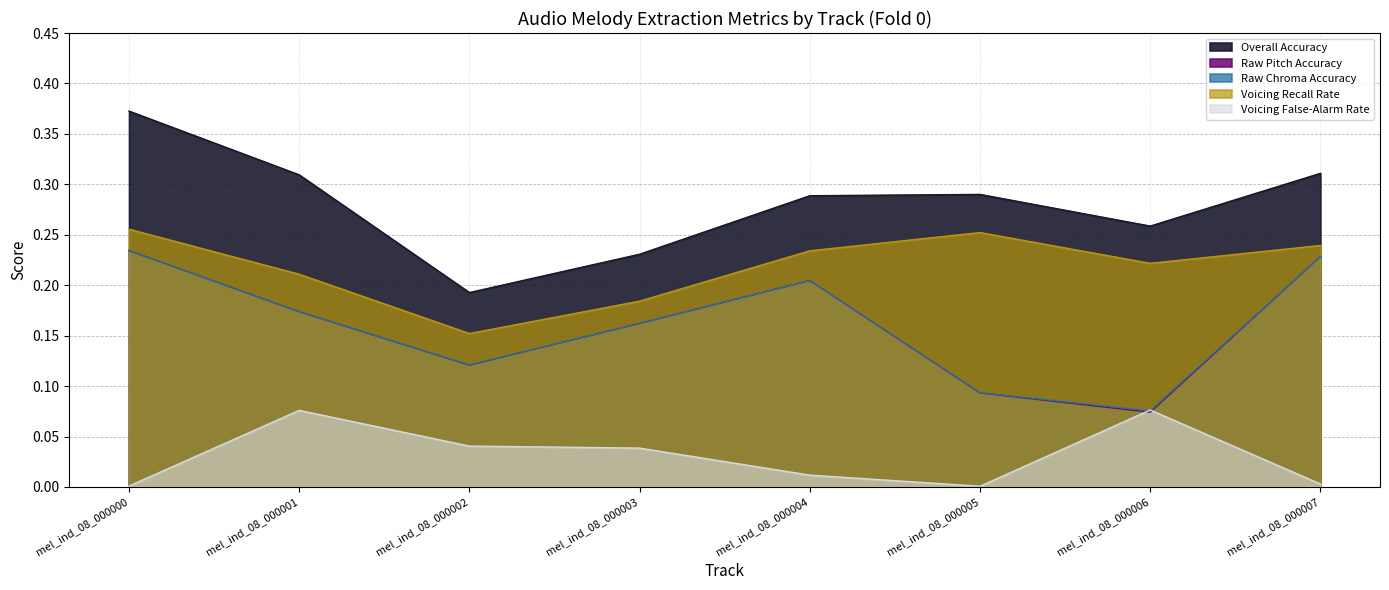

What are all the series names shown in the legend?

Overall Accuracy, Raw Pitch Accuracy, Raw Chroma Accuracy, Voicing Recall Rate, Voicing False-Alarm Rate